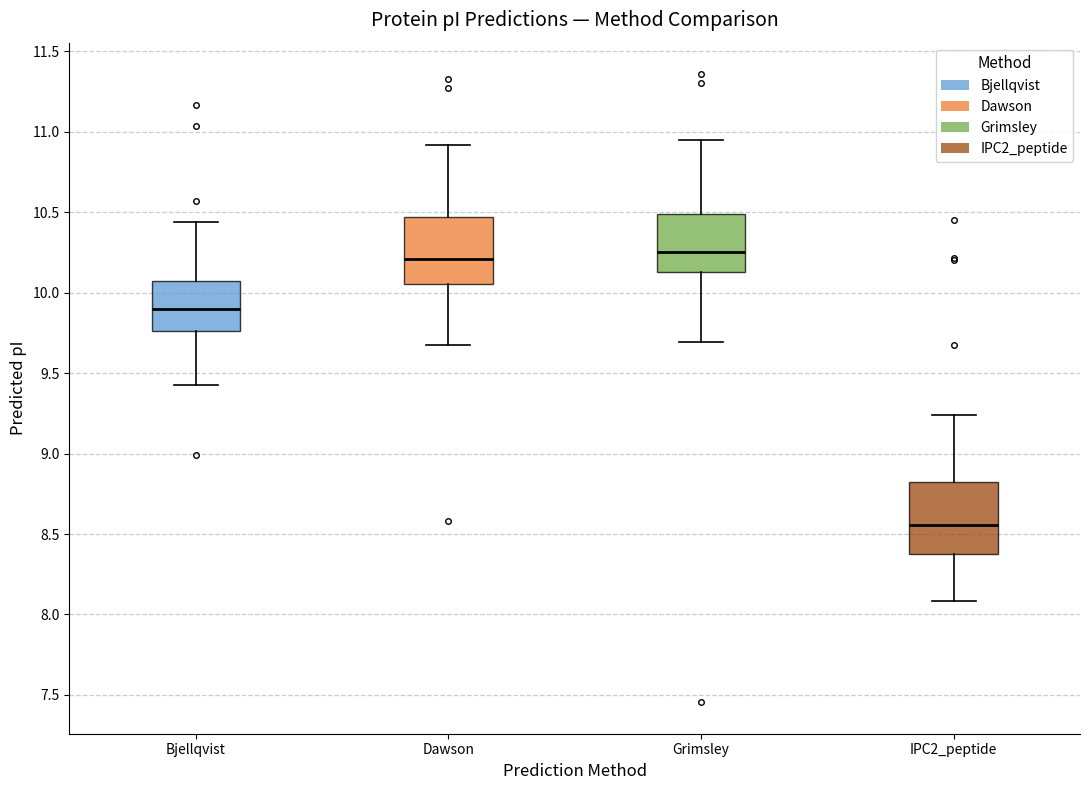

Where is the upper edge of the box for Grimsley on the y-axis? The values are not printed on the chart, so give them approximately, as read against the axis.

10.50